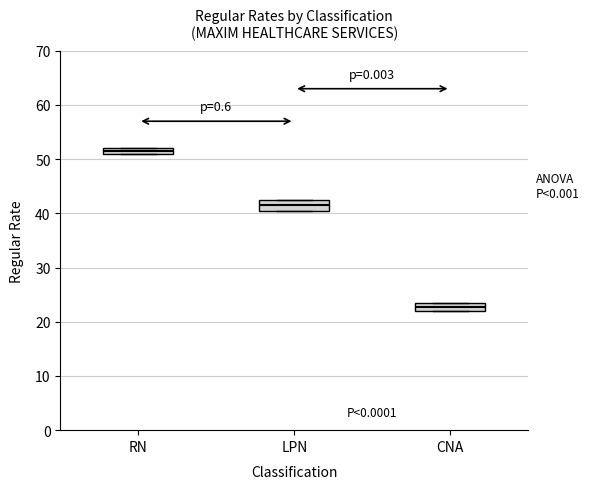

Which box has the lowest median line?

CNA